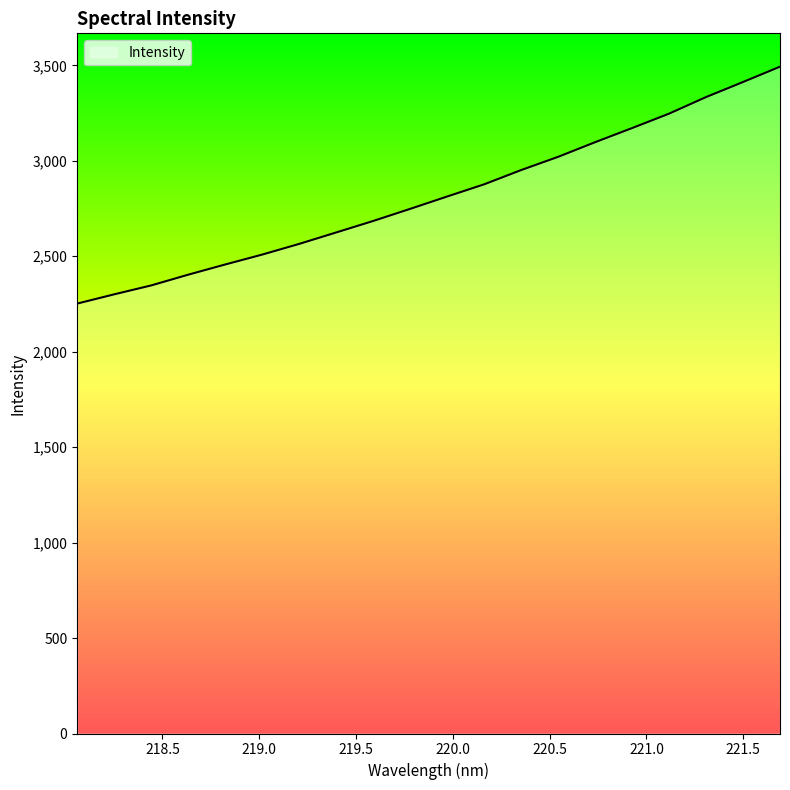

What is the minimum value shown in the chart?

2251.8